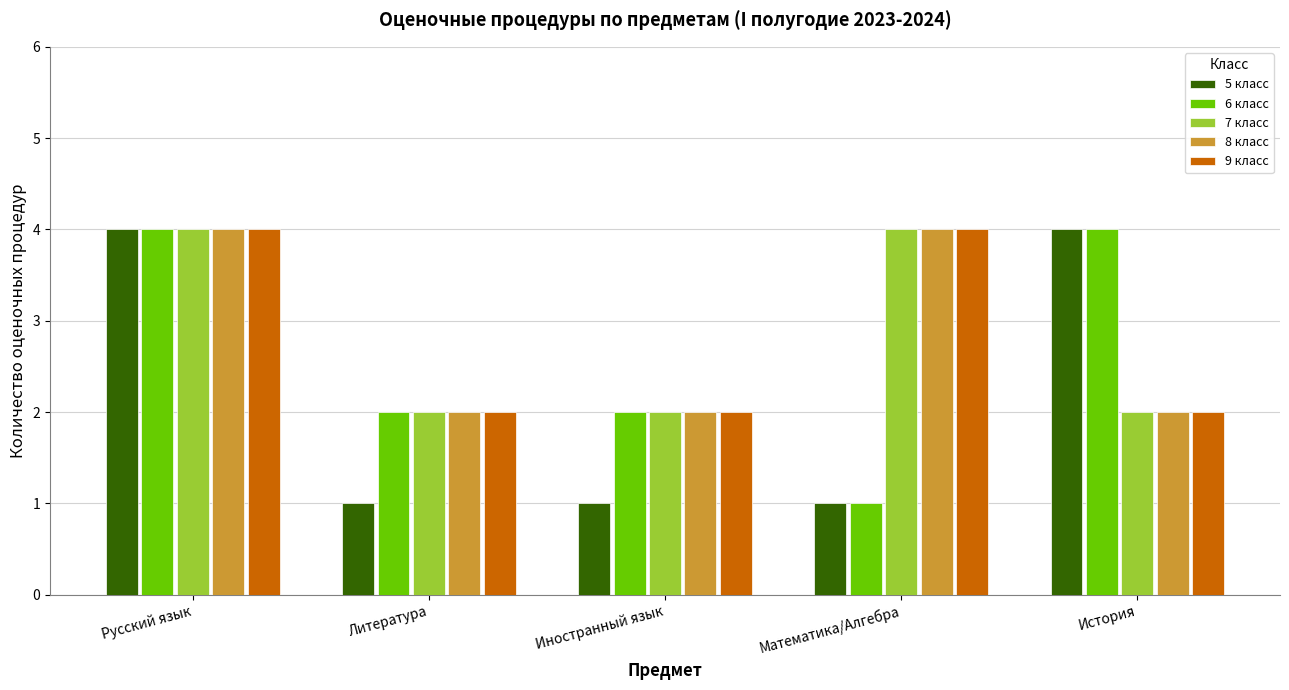

Is it true that 7 класс equals 2 at Литература?

True